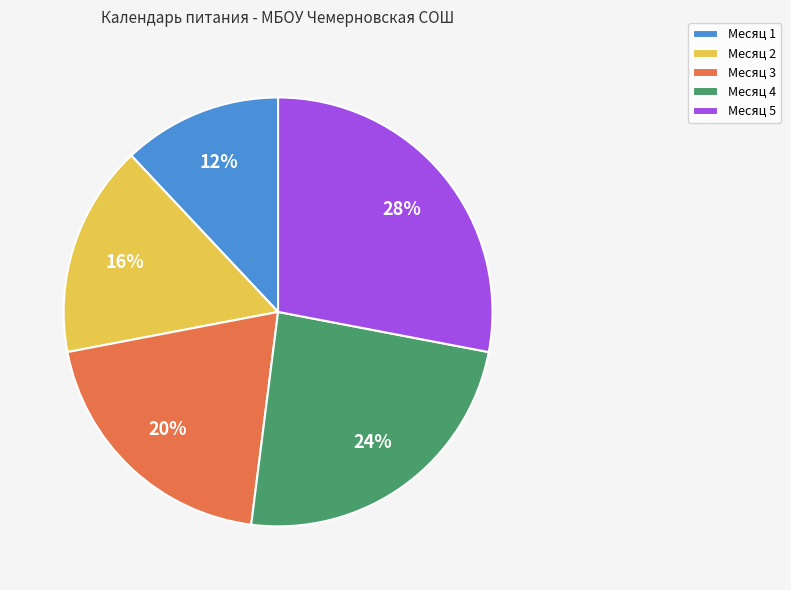

Is it true that Месяц 1 is 26% of the pie?

False